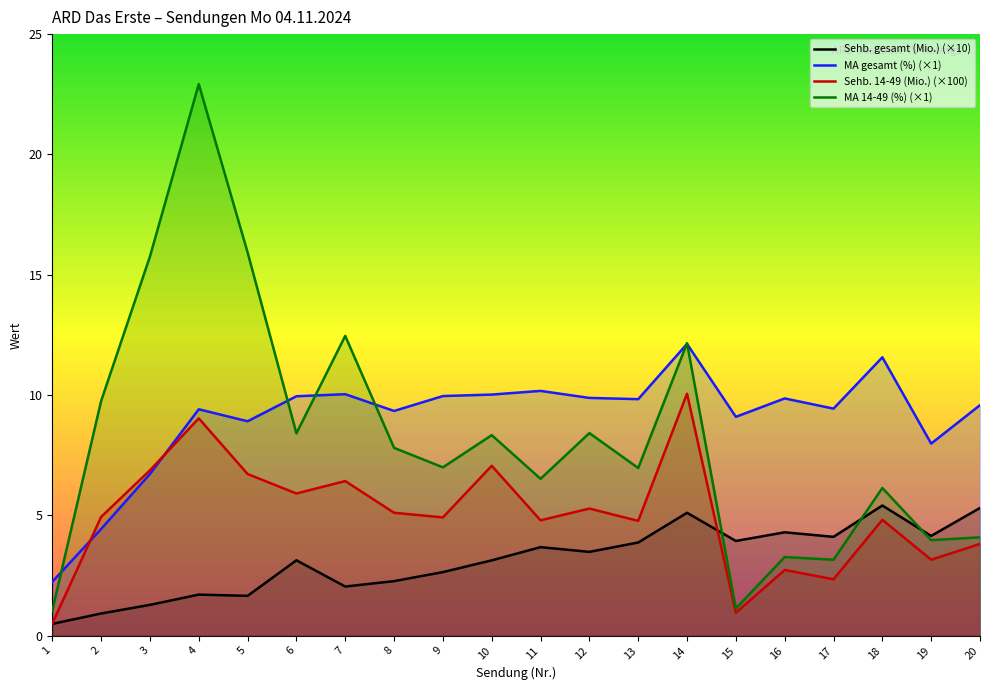

Rank the categories by Sehb. 14-49 (Mio.) (×100) value from highest to lowest.

14, 4, 10, 3, 5, 7, 6, 12, 8, 2, 9, 18, 11, 13, 20, 19, 16, 17, 15, 1